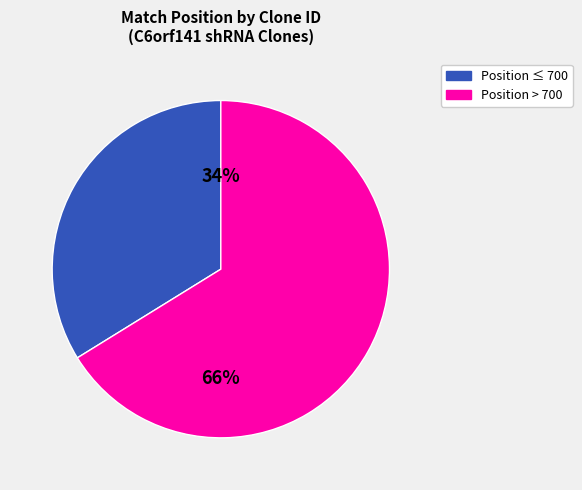

Is there any slice that represents more than half of the pie?

Yes